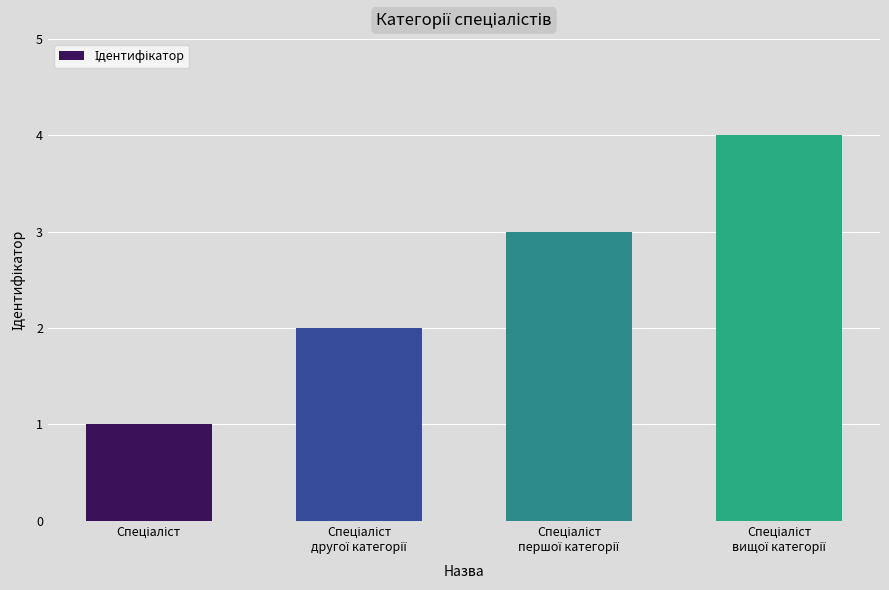

What is the sum of all values?

10